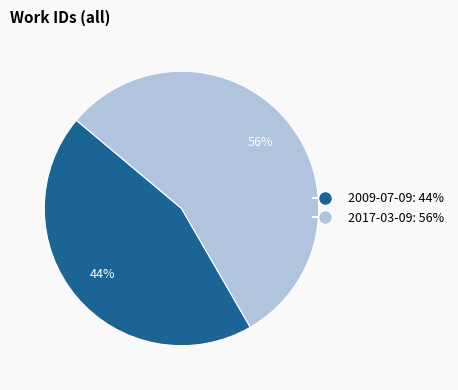

What is the smallest slice in the pie chart?

2009-07-09